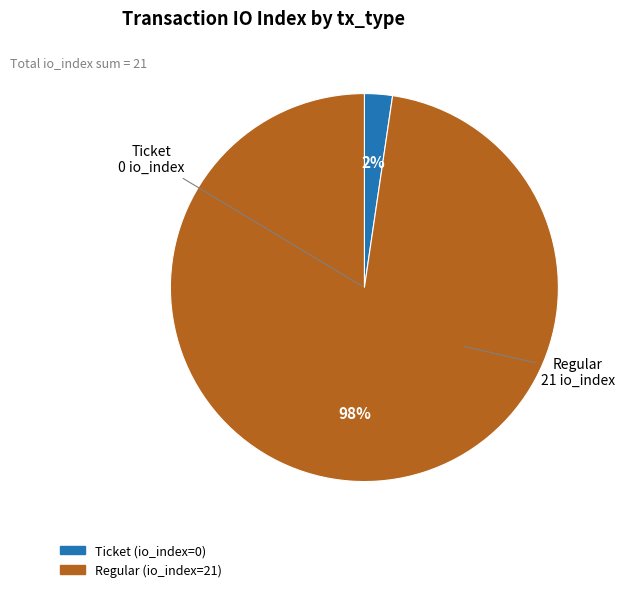

Is it true that Regular is 98% of the pie?

True